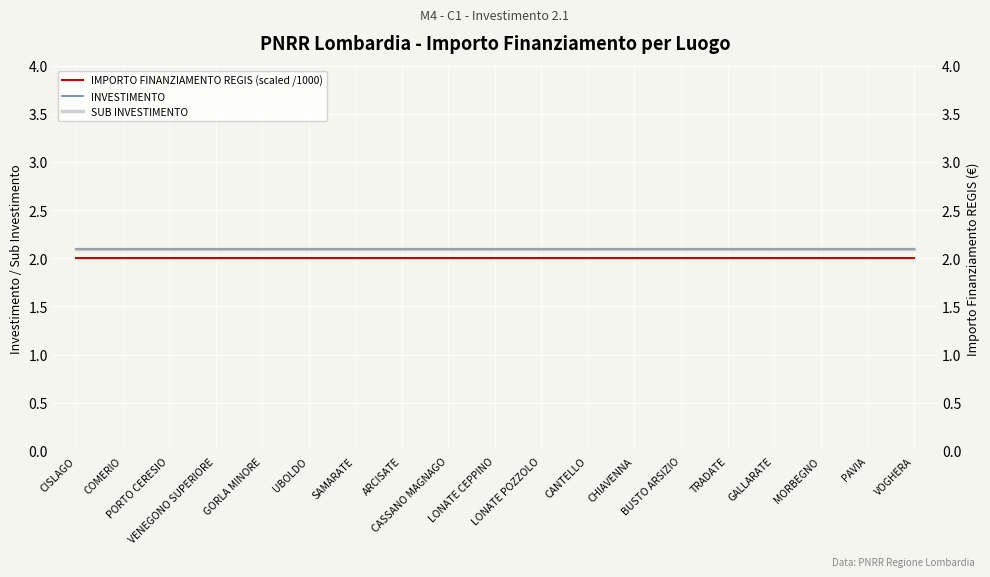

At which label is INVESTIMENTO closest to 2?

CISLAGO